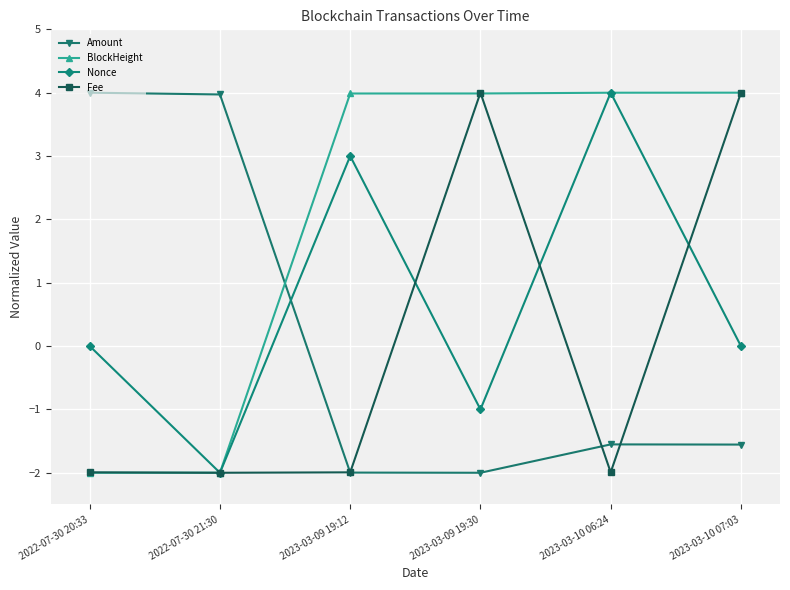

Where do Amount and Nonce first cross each other?

2022-07-30 21:30 and 2023-03-09 19:12